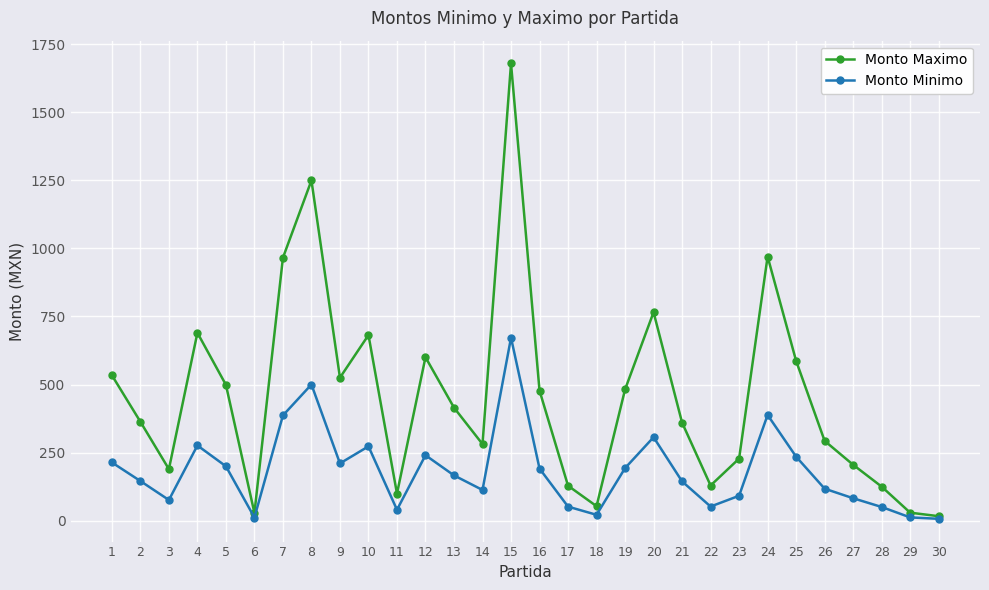

How many lines are shown in the chart?

2